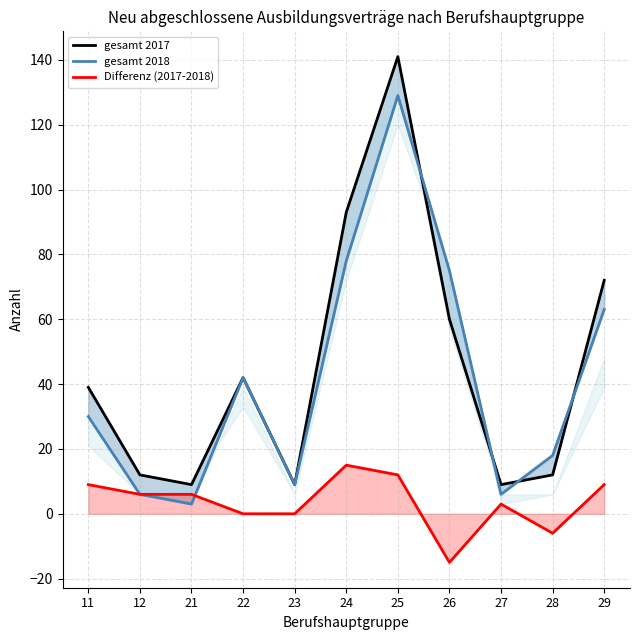

Is the value of Differenz (2017-2018) at 21 greater than the value of gesamt 2017 at 21?

No